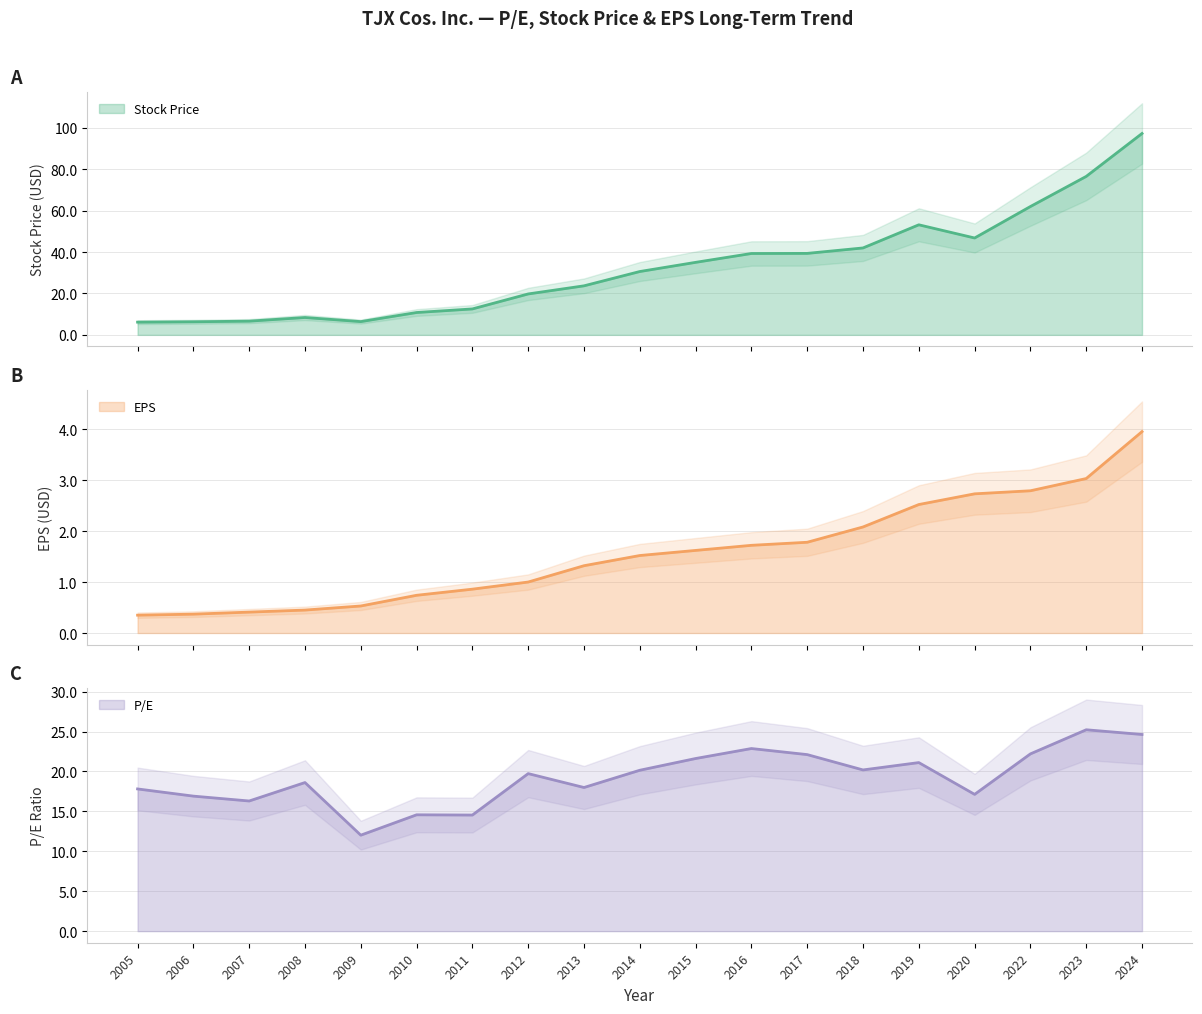

True or false: EPS and P/E intersect in this chart.

False